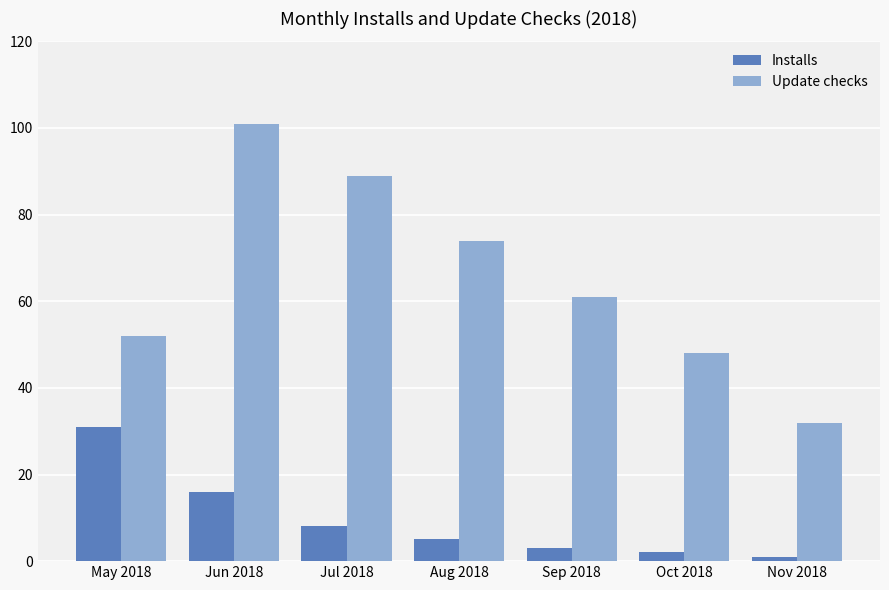

True or false: Update checks has a value of 7 at Nov 2018.

False